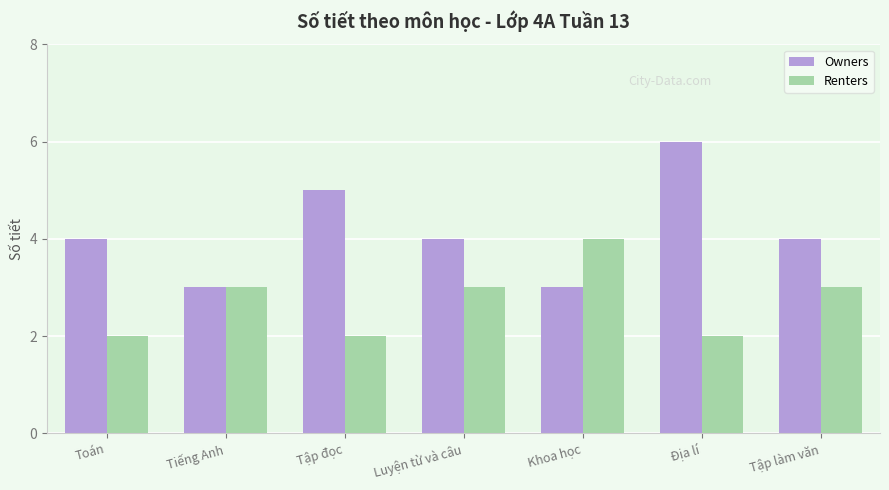

Which series changed the most between Toán and Khoa học?

Renters